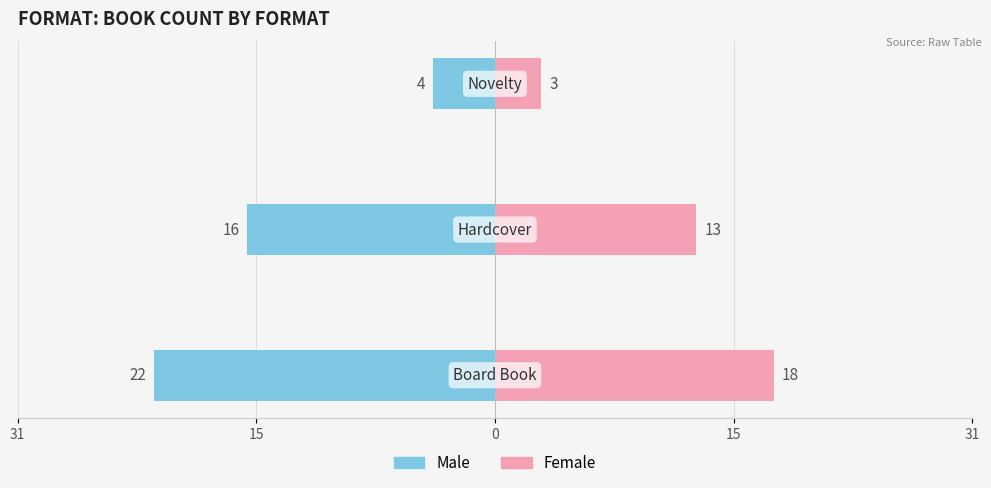

Reading left to right, transcribe all the data shown in this chart.

Male: 31=-22	15=-16	0=-4
Female: 31=18	15=13	0=3